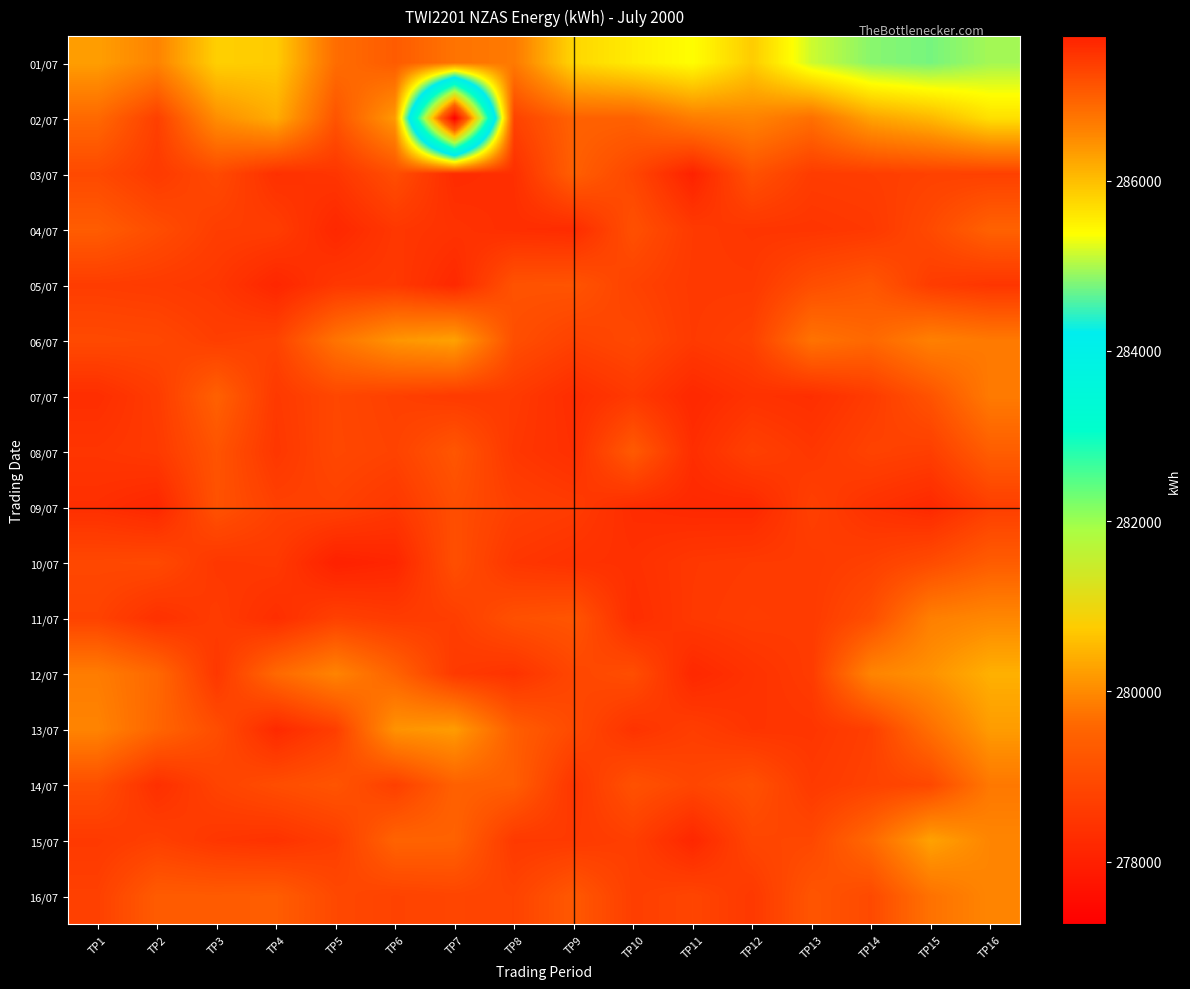

Reading left to right, extract all data points from this chart.

01/07: TP1=286312	TP2=286580	TP3=285830	TP4=285872	TP5=286834	TP6=287034	TP7=286758	TP8=286690	TP9=285768	TP10=285552	TP11=285372	TP12=285868	TP13=285144	TP14=284838	TP15=284756	TP16=284962
02/07: TP1=286884	TP2=287348	TP3=286470	TP4=286168	TP5=287118	TP6=286350	TP7=277266	TP8=287316	TP9=286960	TP10=286970	TP11=286648	TP12=286582	TP13=286806	TP14=286268	TP15=286060	TP16=285670
03/07: TP1=287240	TP2=287410	TP3=287232	TP4=287520	TP5=287462	TP6=287188	TP7=287572	TP8=287532	TP9=286990	TP10=287268	TP11=287682	TP12=287146	TP13=287386	TP14=287370	TP15=287330	TP16=287336
04/07: TP1=287022	TP2=287196	TP3=287368	TP4=287378	TP5=287620	TP6=287442	TP7=287498	TP8=287550	TP9=287574	TP10=287162	TP11=287410	TP12=287460	TP13=287466	TP14=287428	TP15=287234	TP16=286960
05/07: TP1=287380	TP2=287400	TP3=287444	TP4=287636	TP5=287440	TP6=287426	TP7=287608	TP8=287130	TP9=287118	TP10=287318	TP11=287422	TP12=287422	TP13=287188	TP14=287086	TP15=287384	TP16=287462
06/07: TP1=287232	TP2=287254	TP3=287362	TP4=287310	TP5=286758	TP6=286398	TP7=286280	TP8=287180	TP9=287326	TP10=287242	TP11=287414	TP12=287330	TP13=286770	TP14=286892	TP15=286616	TP16=286696
07/07: TP1=287554	TP2=287392	TP3=286972	TP4=287422	TP5=287264	TP6=287342	TP7=287406	TP8=287410	TP9=287562	TP10=287422	TP11=287614	TP12=287500	TP13=287540	TP14=287396	TP15=287126	TP16=286682
08/07: TP1=287464	TP2=287418	TP3=287120	TP4=287448	TP5=287258	TP6=287316	TP7=287094	TP8=287444	TP9=287536	TP10=287046	TP11=287548	TP12=287340	TP13=287448	TP14=287316	TP15=287358	TP16=287008
09/07: TP1=287542	TP2=287626	TP3=287142	TP4=287336	TP5=287336	TP6=287440	TP7=287188	TP8=287350	TP9=287398	TP10=287564	TP11=287608	TP12=287616	TP13=287344	TP14=287510	TP15=287608	TP16=287362
10/07: TP1=287254	TP2=287234	TP3=287444	TP4=287420	TP5=287696	TP6=287640	TP7=287174	TP8=287452	TP9=287506	TP10=287524	TP11=287434	TP12=287410	TP13=287406	TP14=287342	TP15=287212	TP16=287022
11/07: TP1=287316	TP2=287514	TP3=287396	TP4=287548	TP5=287338	TP6=287400	TP7=287366	TP8=287158	TP9=287106	TP10=287558	TP11=287428	TP12=287384	TP13=287404	TP14=287184	TP15=286626	TP16=286534
12/07: TP1=286656	TP2=286890	TP3=287442	TP4=286882	TP5=286580	TP6=286946	TP7=287414	TP8=287490	TP9=287272	TP10=287190	TP11=287614	TP12=287498	TP13=287396	TP14=286566	TP15=286426	TP16=286134
13/07: TP1=286578	TP2=286920	TP3=287192	TP4=287598	TP5=287364	TP6=286418	TP7=286332	TP8=287004	TP9=287232	TP10=287488	TP11=287370	TP12=287474	TP13=287464	TP14=287348	TP15=286812	TP16=286334
14/07: TP1=287182	TP2=287532	TP3=287310	TP4=287194	TP5=287114	TP6=287348	TP7=286972	TP8=287000	TP9=287462	TP10=287146	TP11=287276	TP12=287154	TP13=287410	TP14=287320	TP15=287252	TP16=286706
15/07: TP1=287420	TP2=287342	TP3=287454	TP4=287494	TP5=287376	TP6=286942	TP7=286958	TP8=287418	TP9=287412	TP10=287356	TP11=287626	TP12=287278	TP13=287258	TP14=286880	TP15=286274	TP16=286558
16/07: TP1=287340	TP2=287030	TP3=287034	TP4=287016	TP5=287246	TP6=287314	TP7=287284	TP8=287310	TP9=287068	TP10=287362	TP11=287288	TP12=287428	TP13=287104	TP14=287234	TP15=286780	TP16=286558